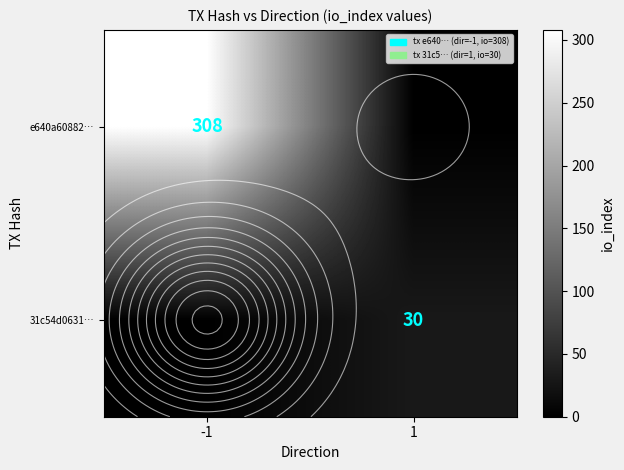

Which label corresponds to the largest value in the chart?

-1